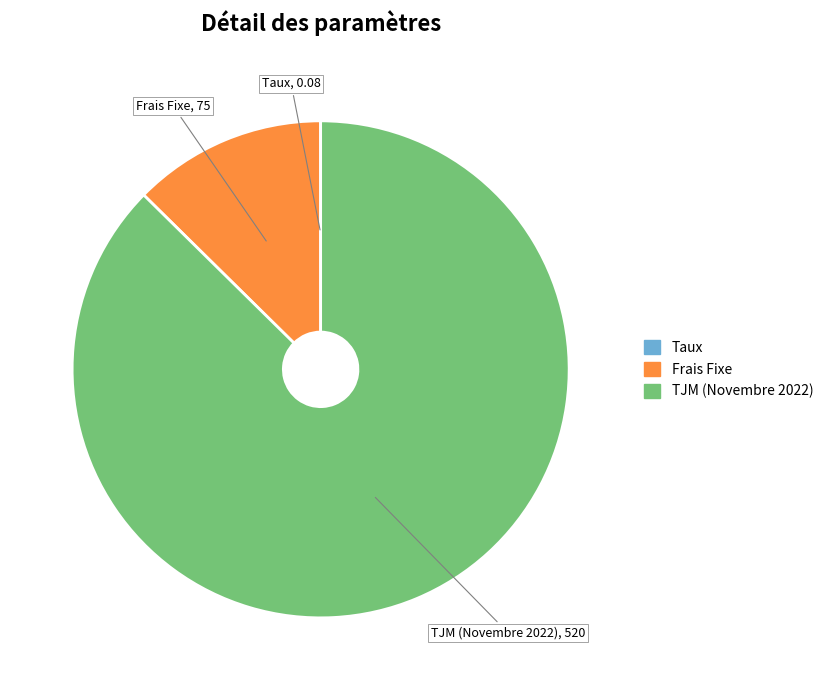

Which slice is the largest?

TJM (Novembre 2022)